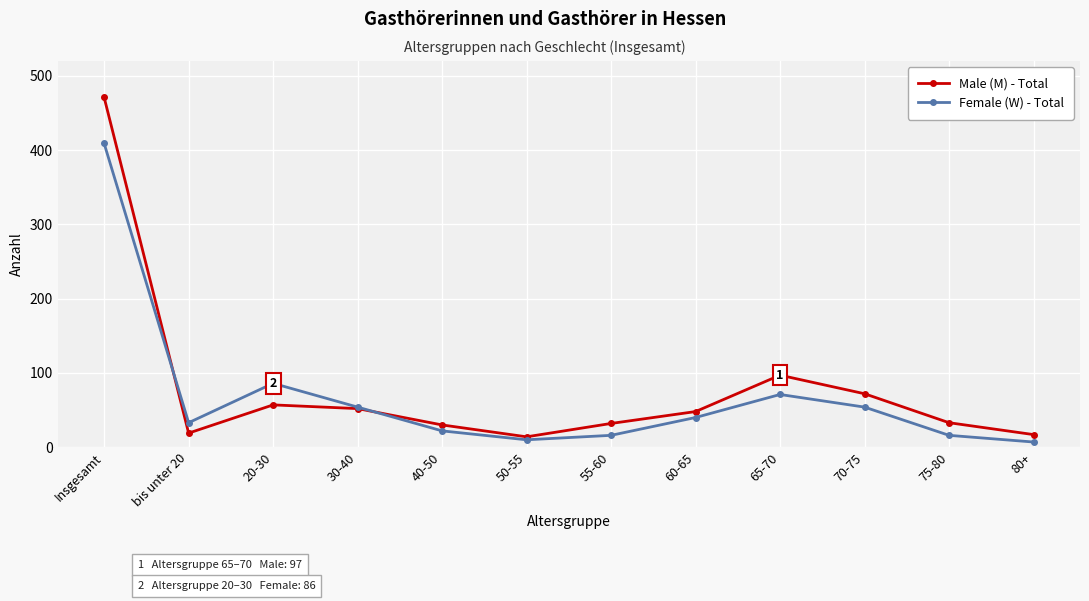

How many data points does each series have?

12